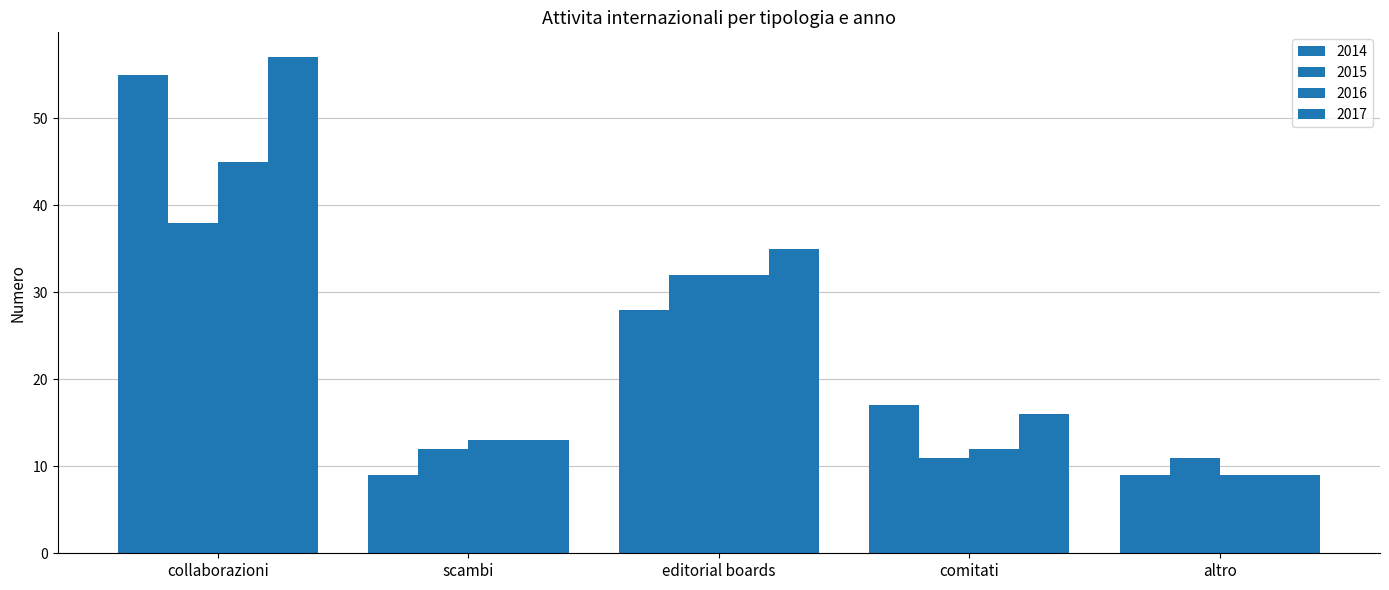

Does the chart contain any negative values?

No